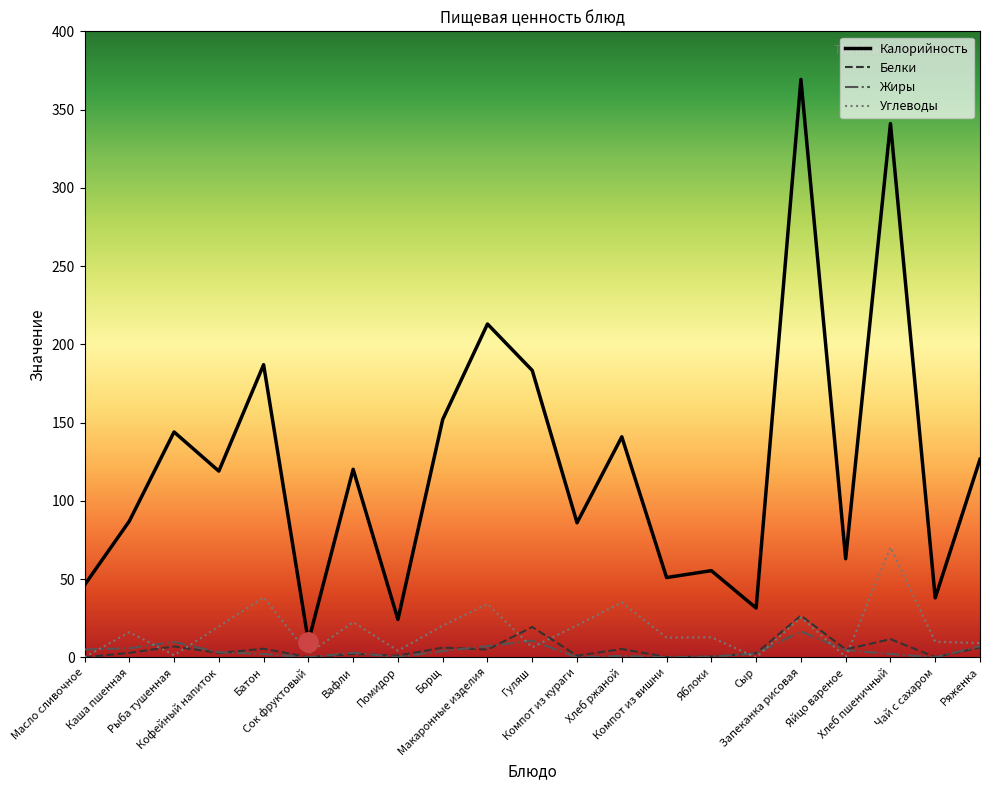

True or false: Калорийность has a value of 213.0 at Макаронные изделия.

True